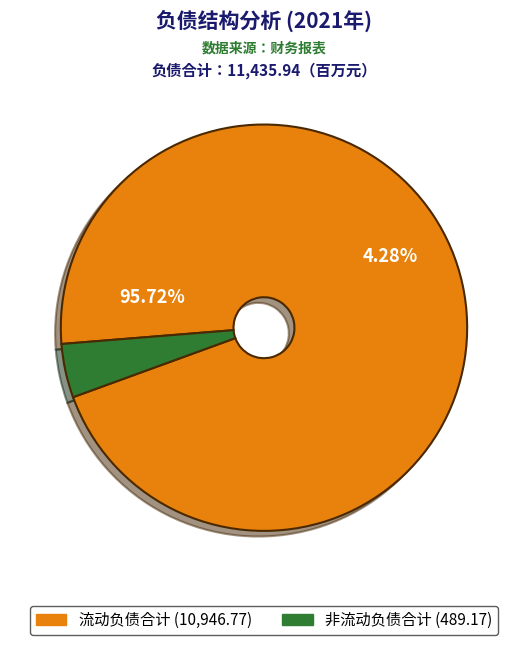

Combined, what portion of the pie is 流动负债合计 and 非流动负债合计?

100.0%